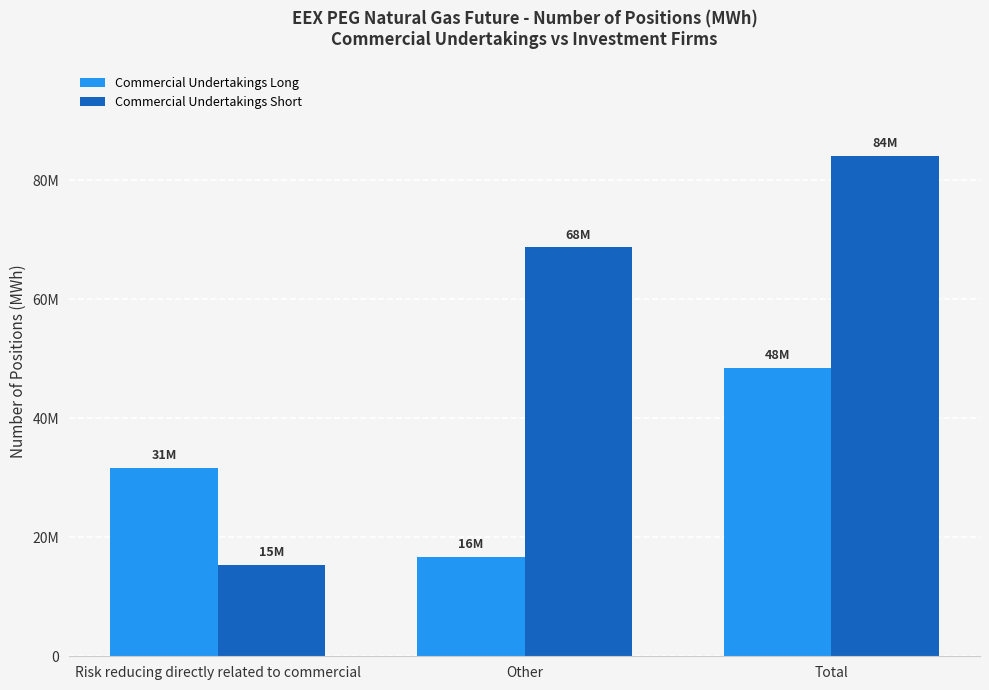

What position from the right is Other?

2